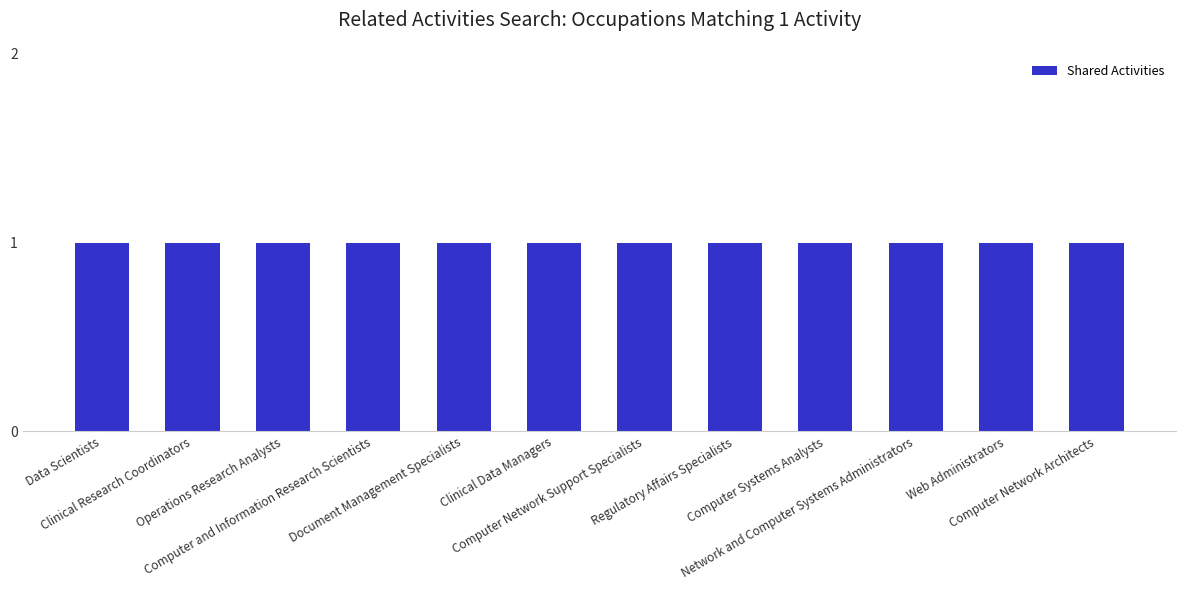

What is the maximum value shown in the chart?

1